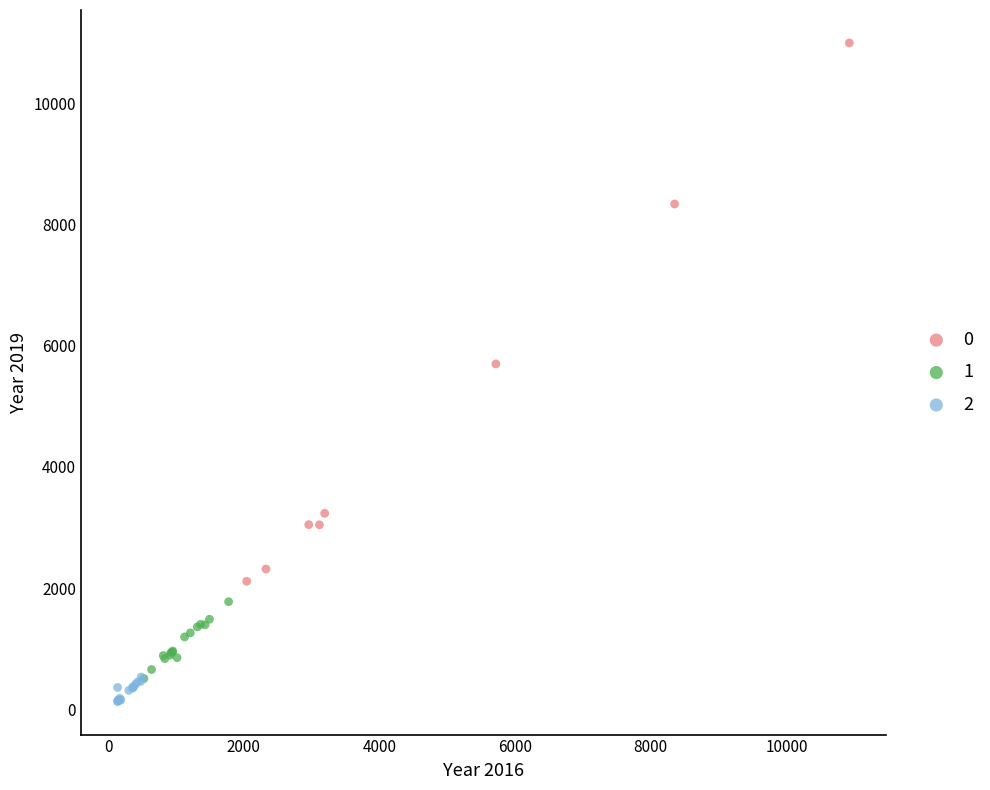

What are all the series names shown in the legend?

0, 1, 2